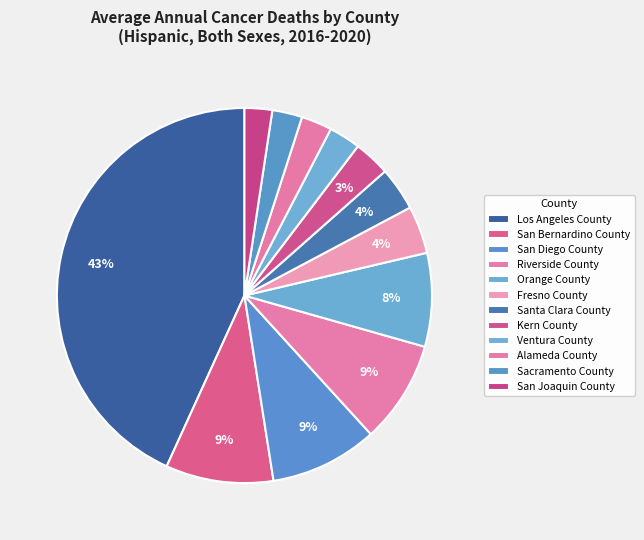

The Orange County slice represents 1% of the pie. True or false?

False